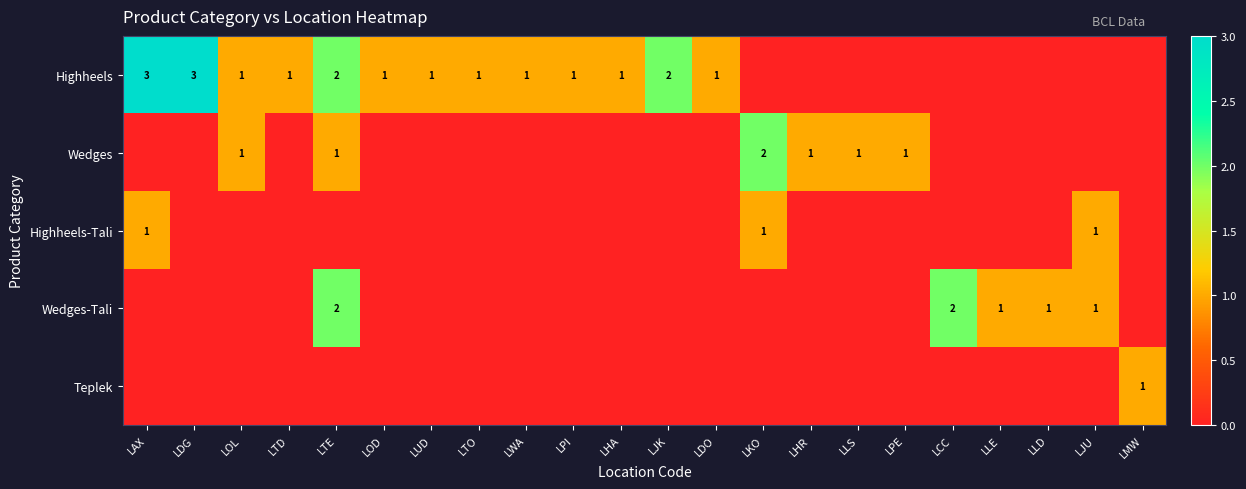

The value of Wedges at LTE is 1. True or false?

True